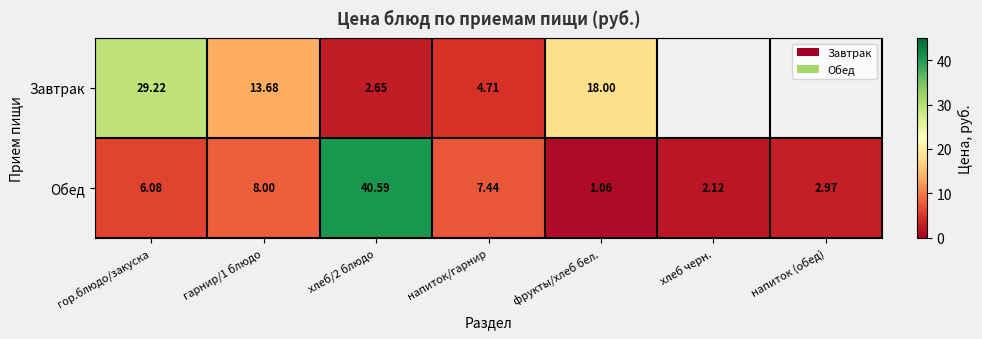

What is the average value of the Обед series?

9.8